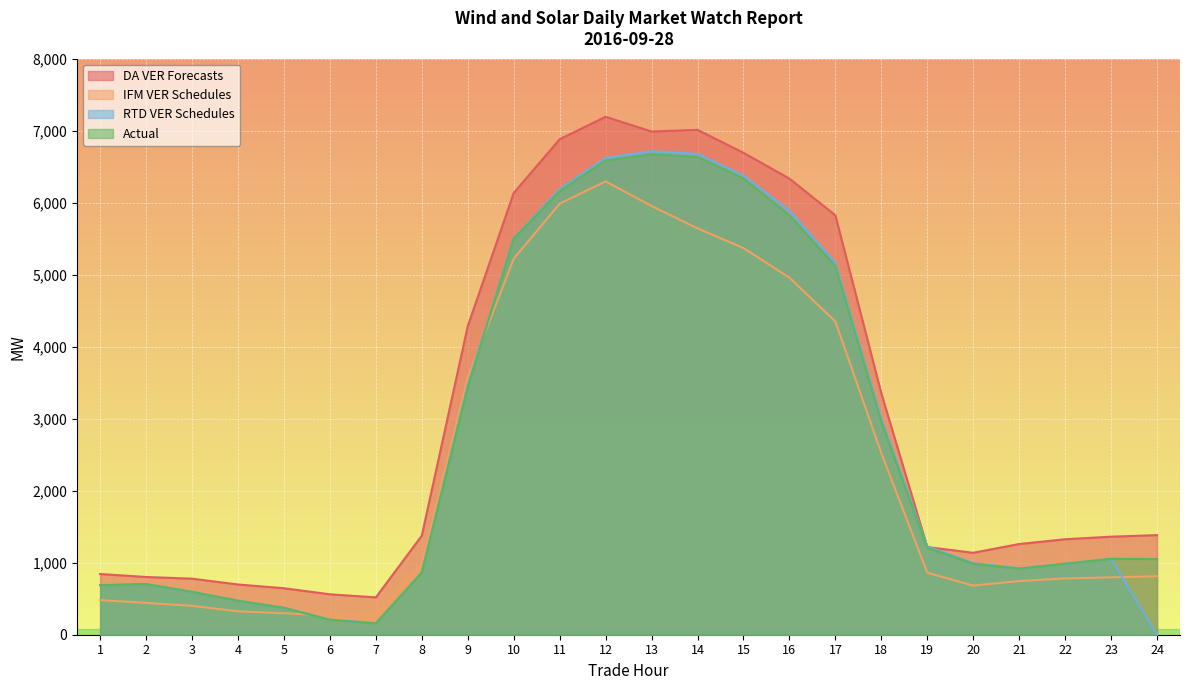

Rank the series at 12 from lowest to highest value.

IFM VER Schedules, Actual, RTD VER Schedules, DA VER Forecasts